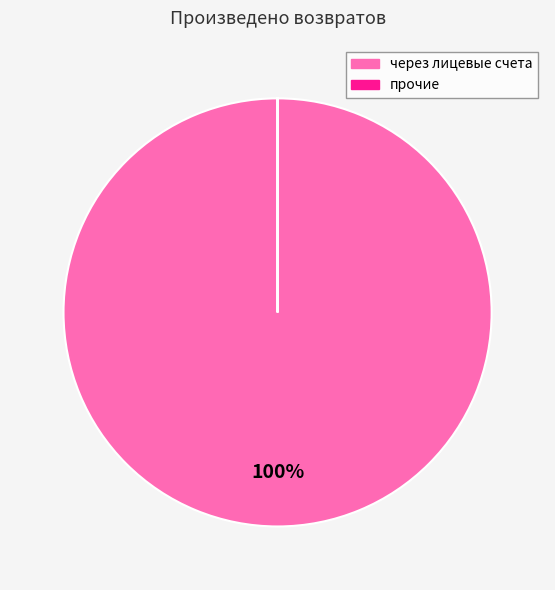

Does any single category account for the majority?

Yes